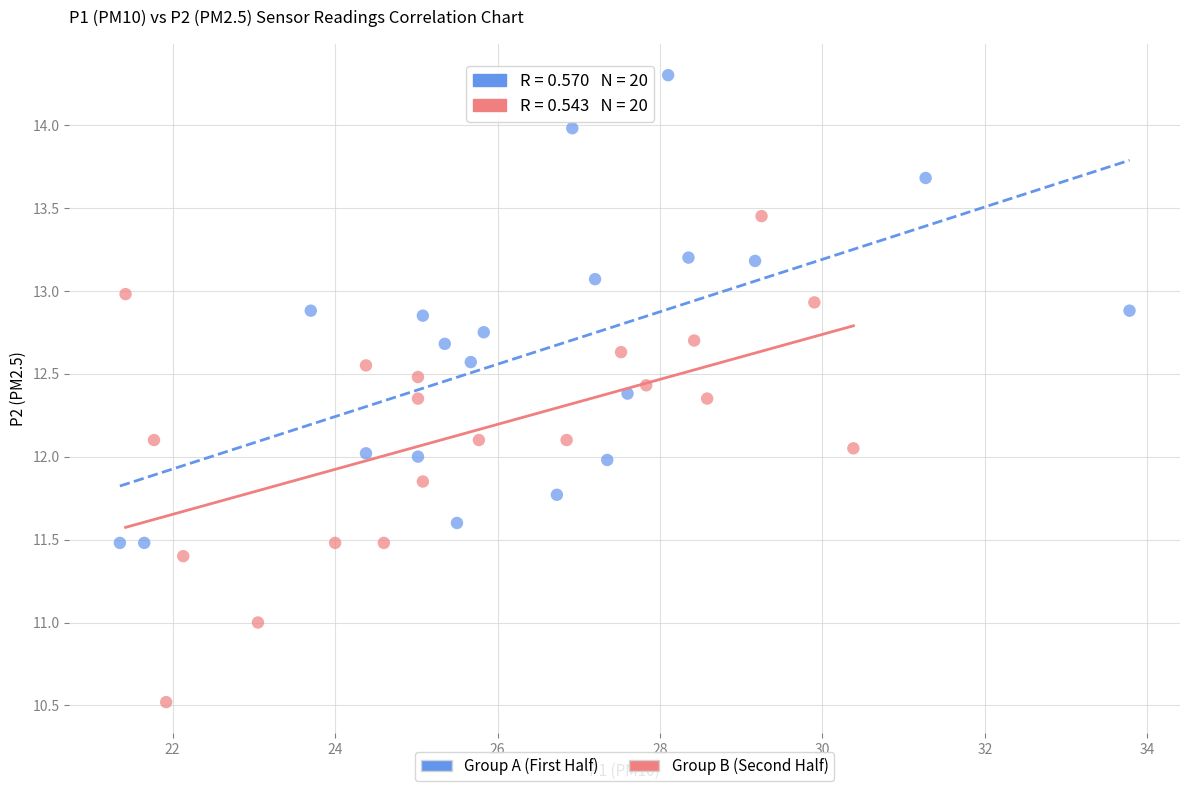

Which series contains the lowest Y value?

Group B (Second Half)